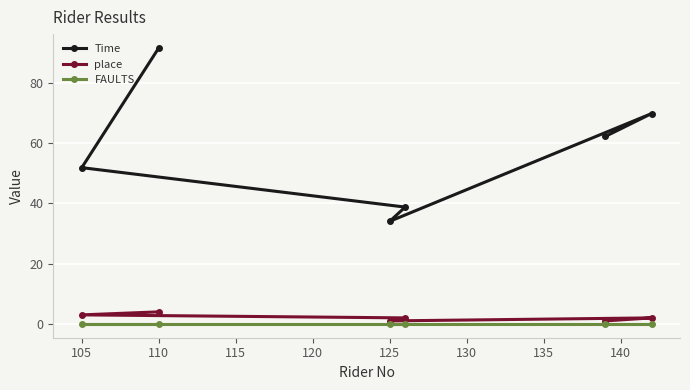

What are all the series names shown in the legend?

Time, place, FAULTS